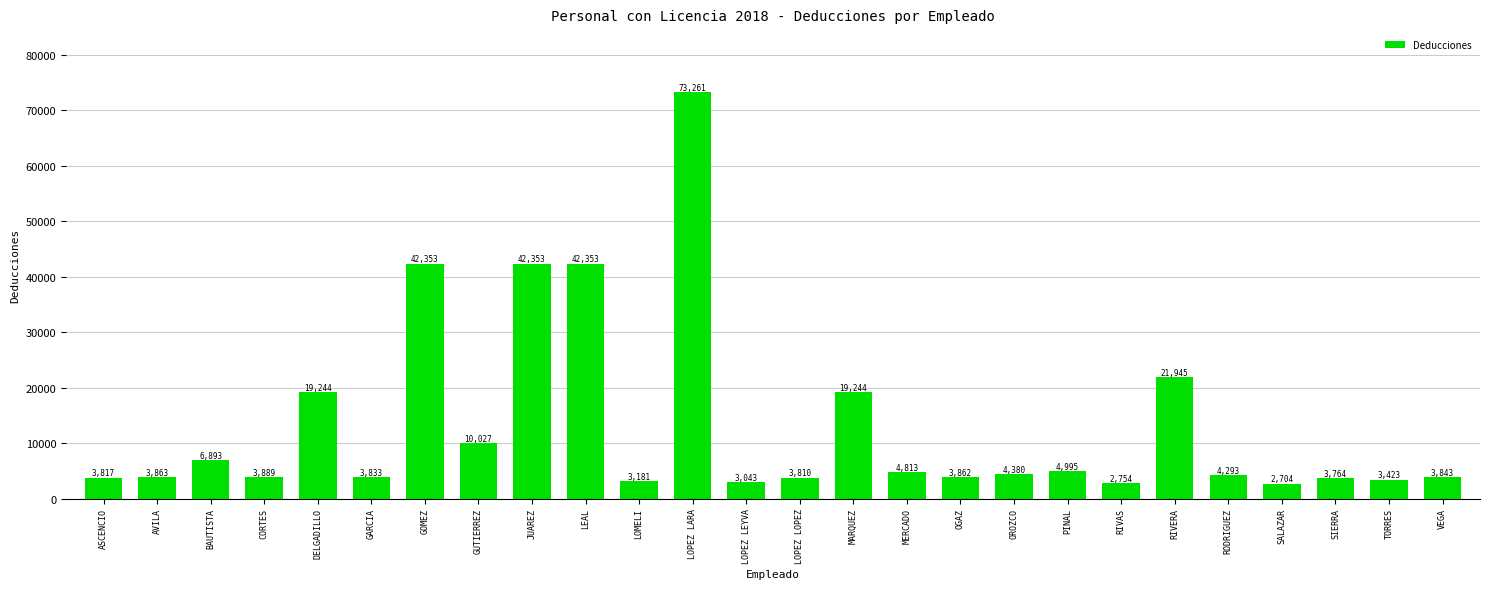

What is the sum of all values?

341941.1